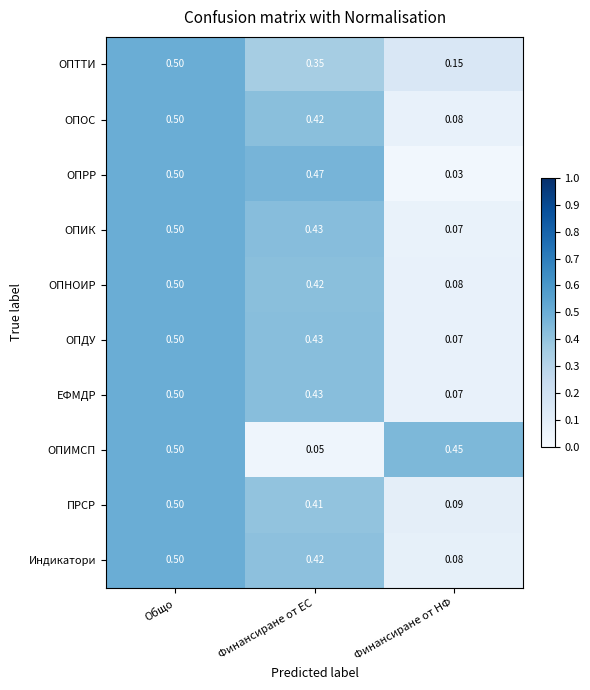

At which category is the sum across all series the highest?

Общо